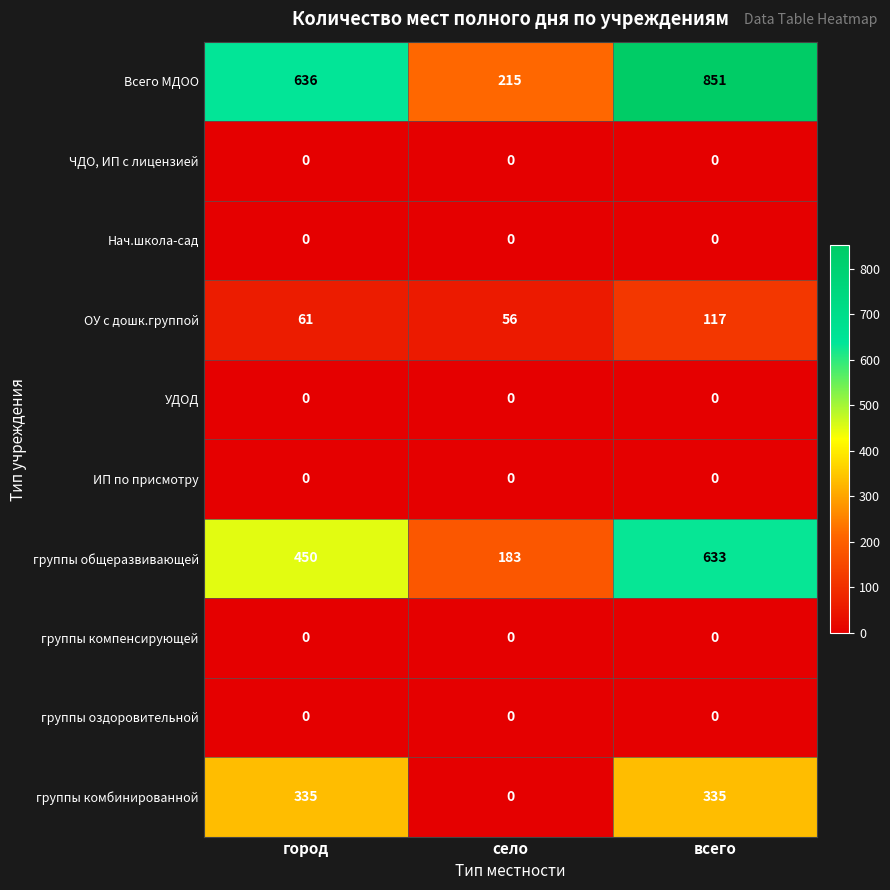

Reading left to right, what are all the values shown in this chart?

Всего МДОО: 636	215	851
ЧДО, ИП с лицензией: 0	0	0
Нач.школа-сад: 0	0	0
ОУ с дошк.группой: 61	56	117
УДОД: 0	0	0
ИП по присмотру: 0	0	0
группы общеразвивающей: 450	183	633
группы компенсирующей: 0	0	0
группы оздоровительной: 0	0	0
группы комбинированной: 335	0	335